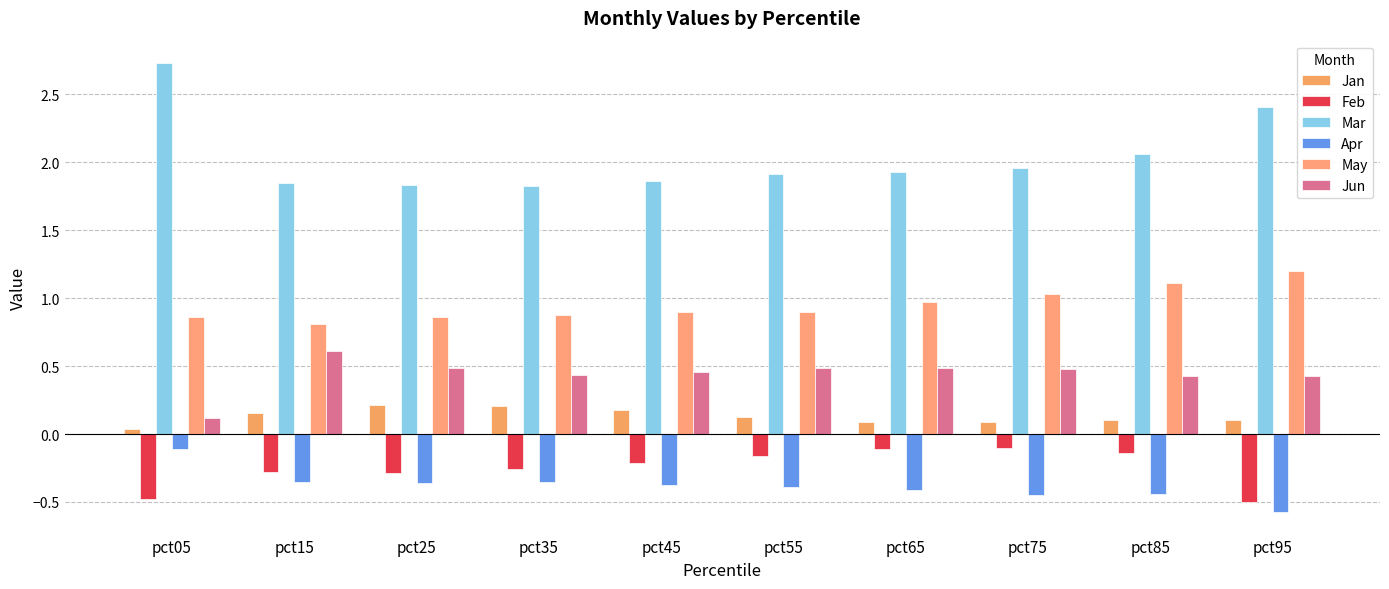

Which series has the largest total across all categories?

Mar